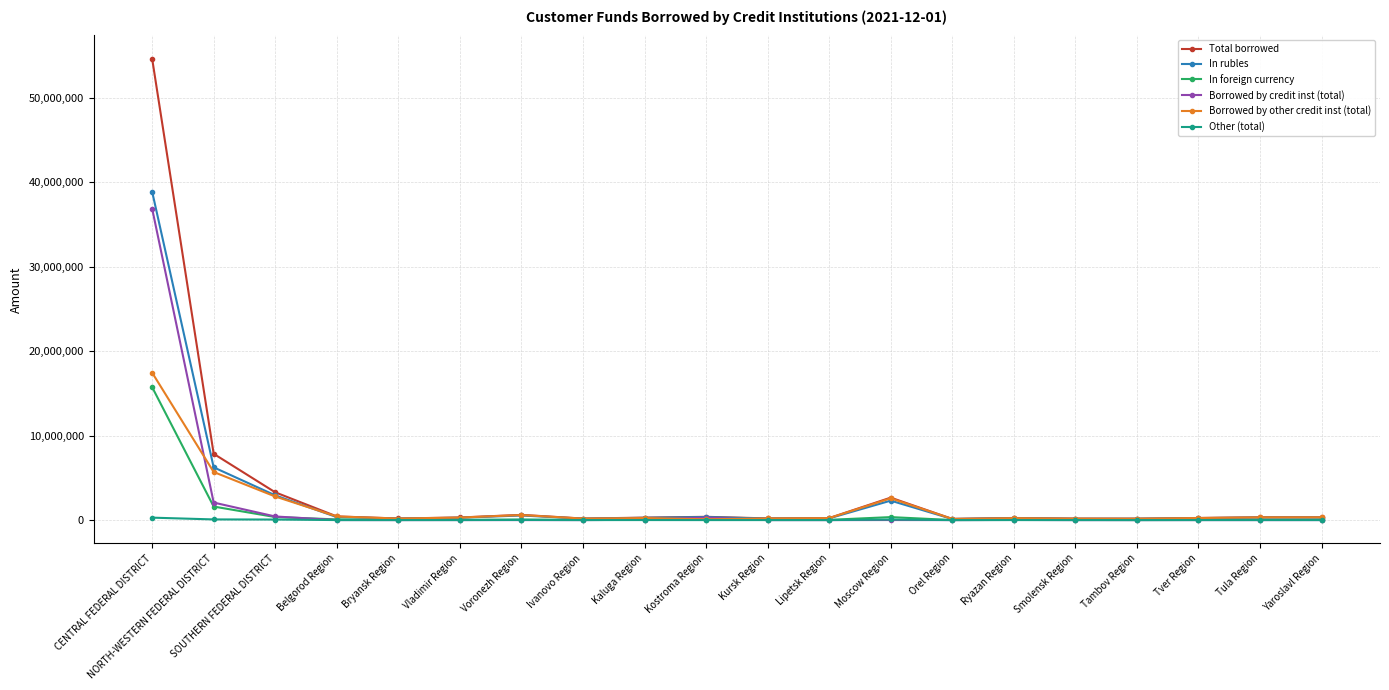

Which series has the largest total across all categories?

Total borrowed